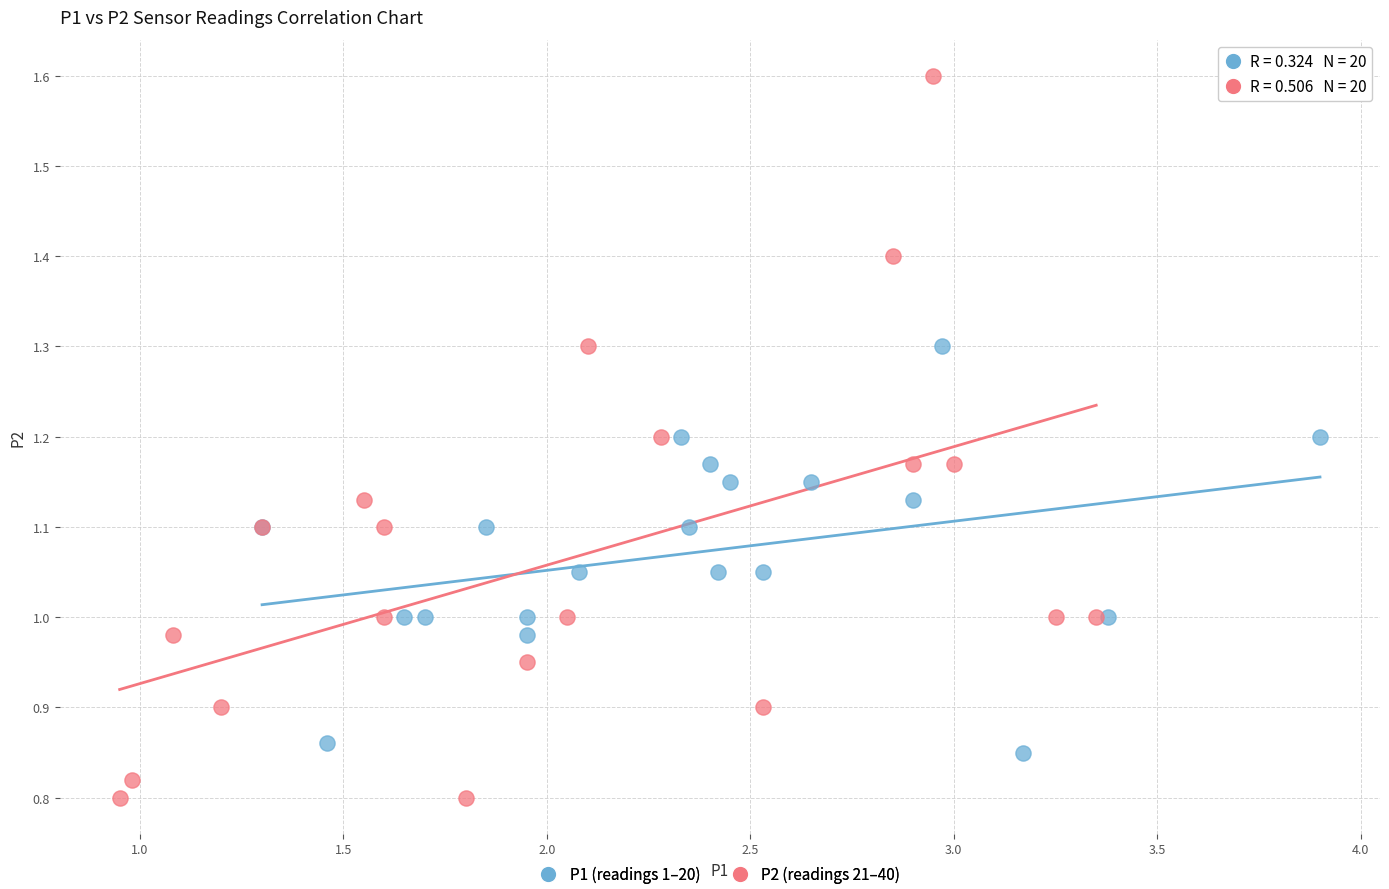

Which series contains the highest Y value?

P2 (readings 21–40)